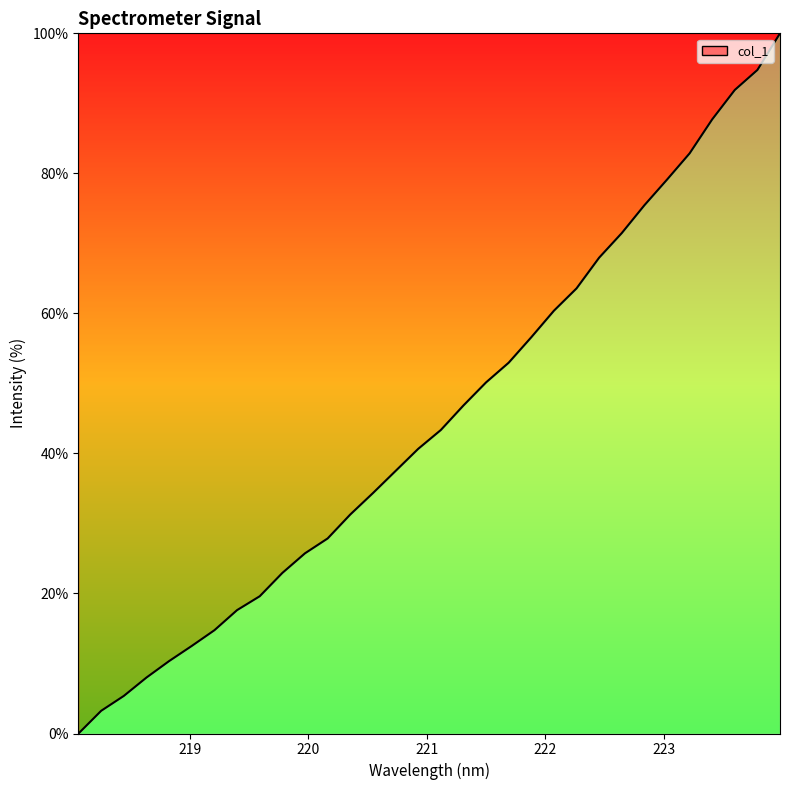

Does the chart have visible grid lines?

No